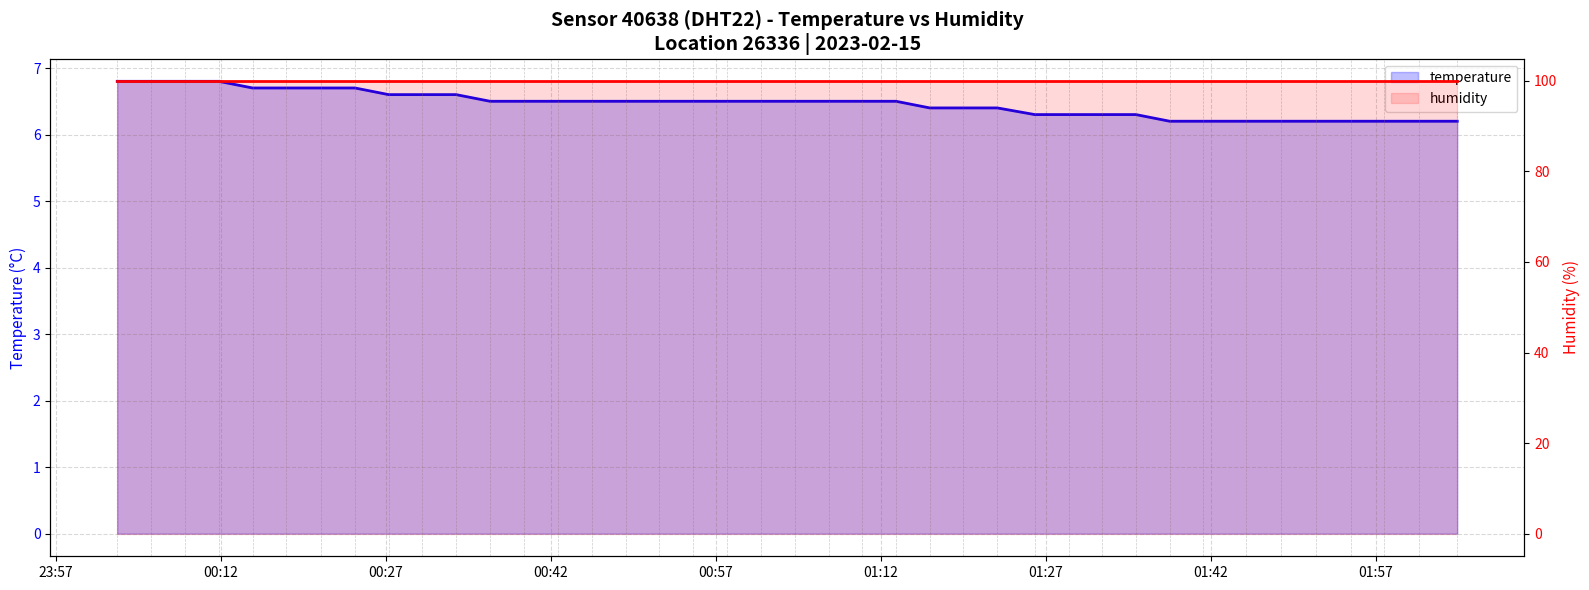

What is the lowest value of the temperature series?

6.2